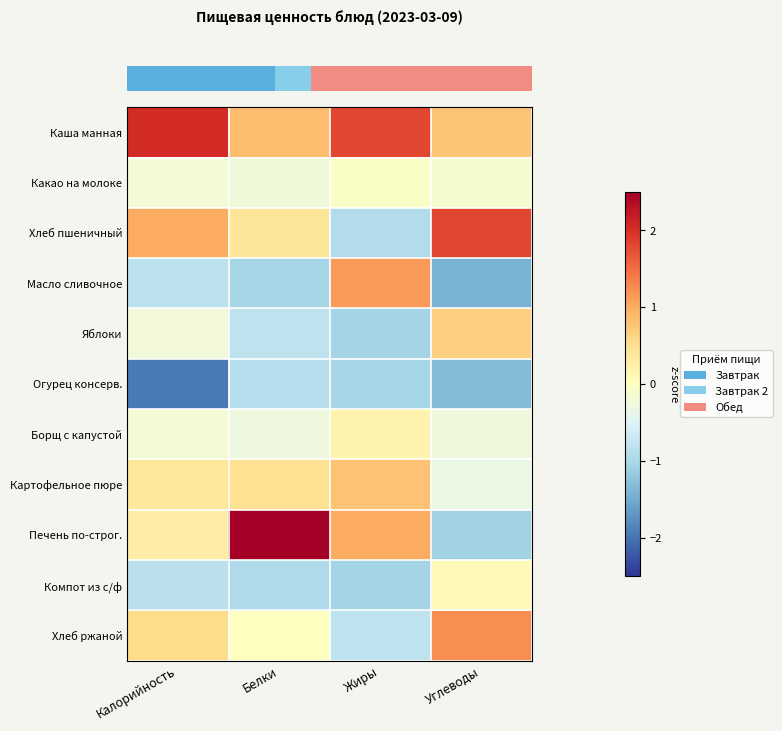

Which label corresponds to the largest value in the chart?

Белки